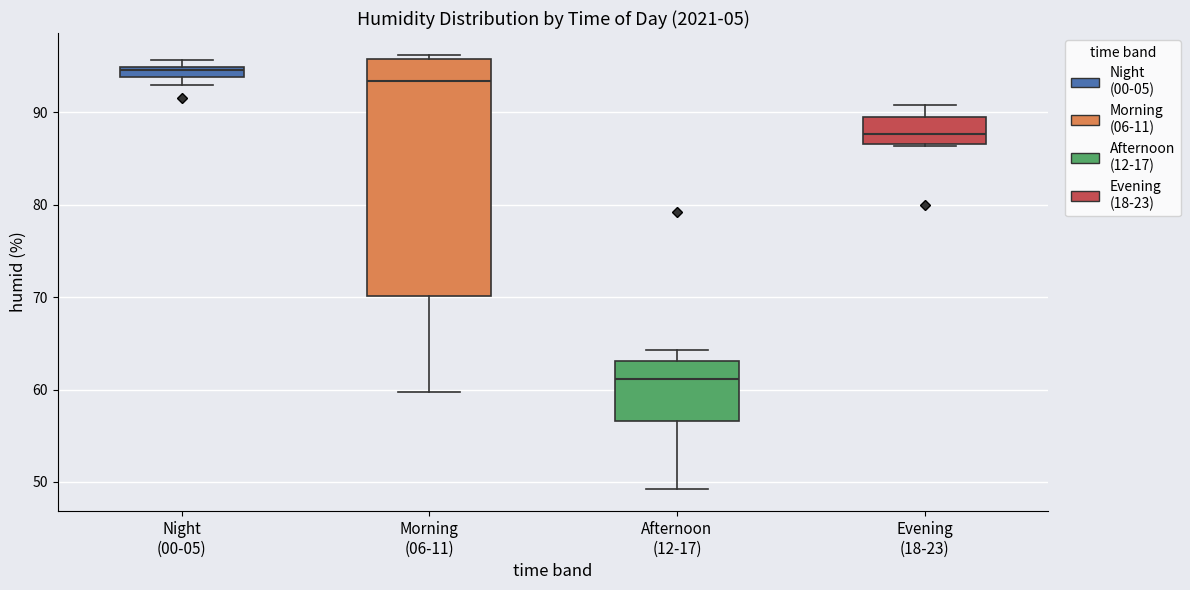

Which box's median line is the highest?

Night (00-05)